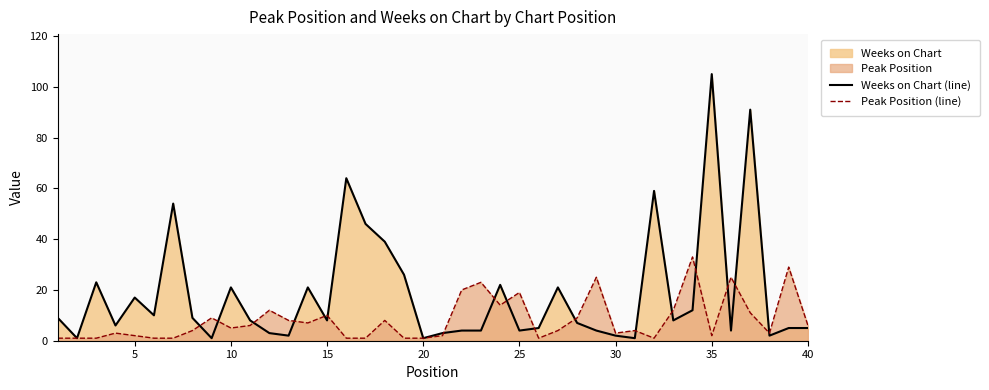

Which series has the largest range (max minus min)?

Weeks on Chart (line)